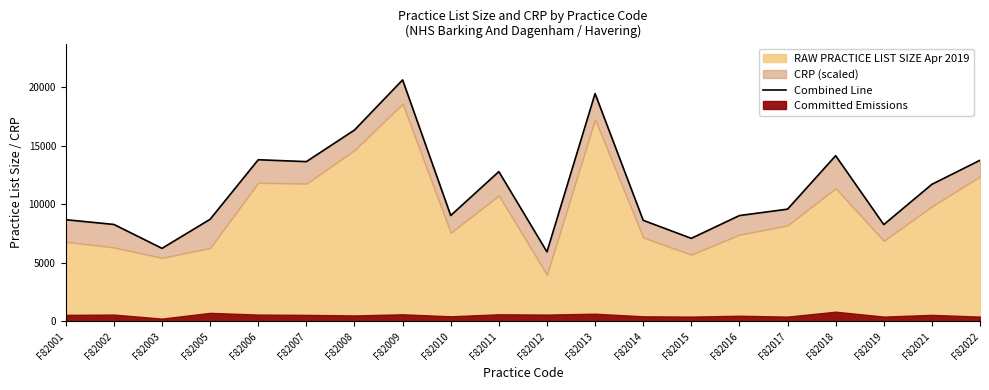

Rank the categories by value from highest to lowest.

F82009, F82013, F82008, F82018, F82006, F82022, F82007, F82011, F82021, F82017, F82010, F82016, F82005, F82001, F82014, F82002, F82019, F82015, F82003, F82012